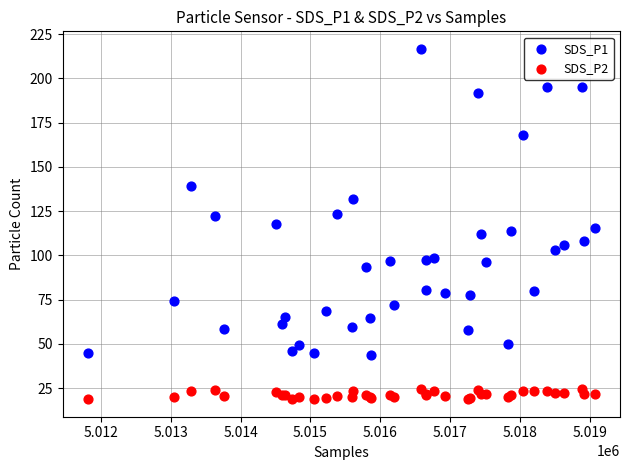

What is the X range (max minus min) for the scatter plot?

7247.0